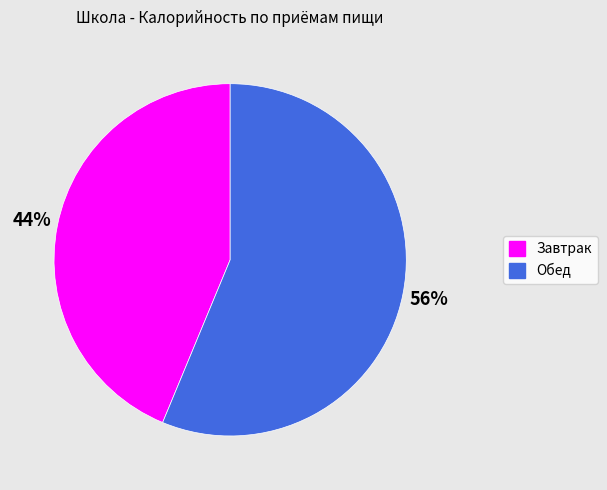

Which category has the smallest portion of the pie?

Завтрак